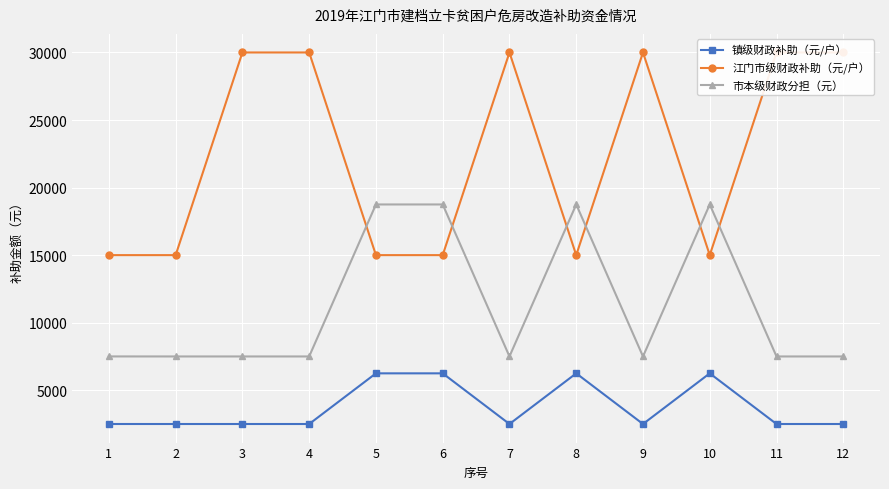

Which has a higher value, 2 or 3?

2